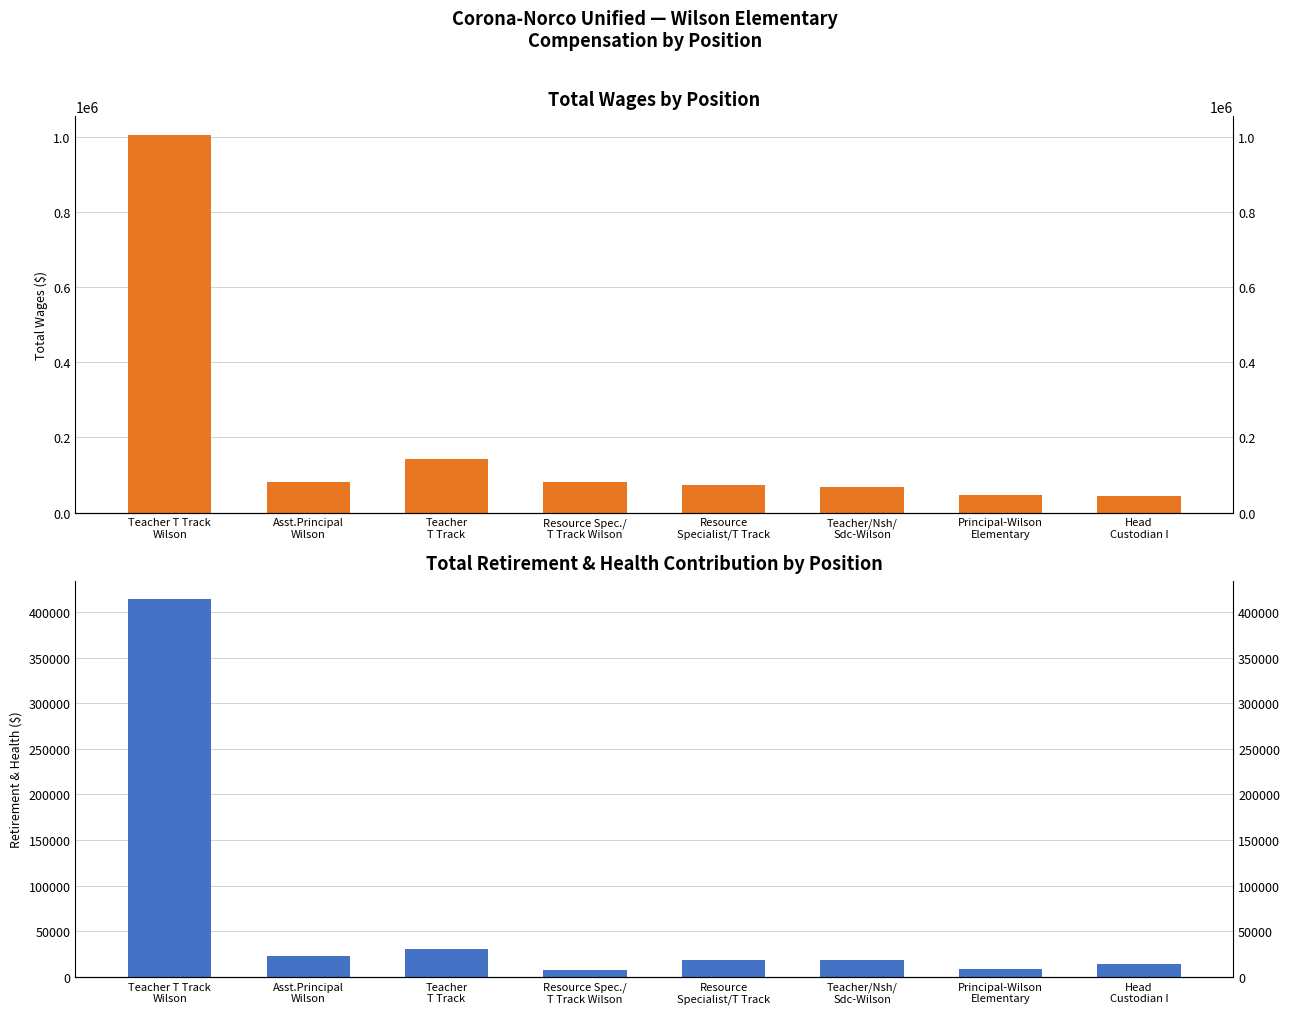

Are the bars horizontal?

No